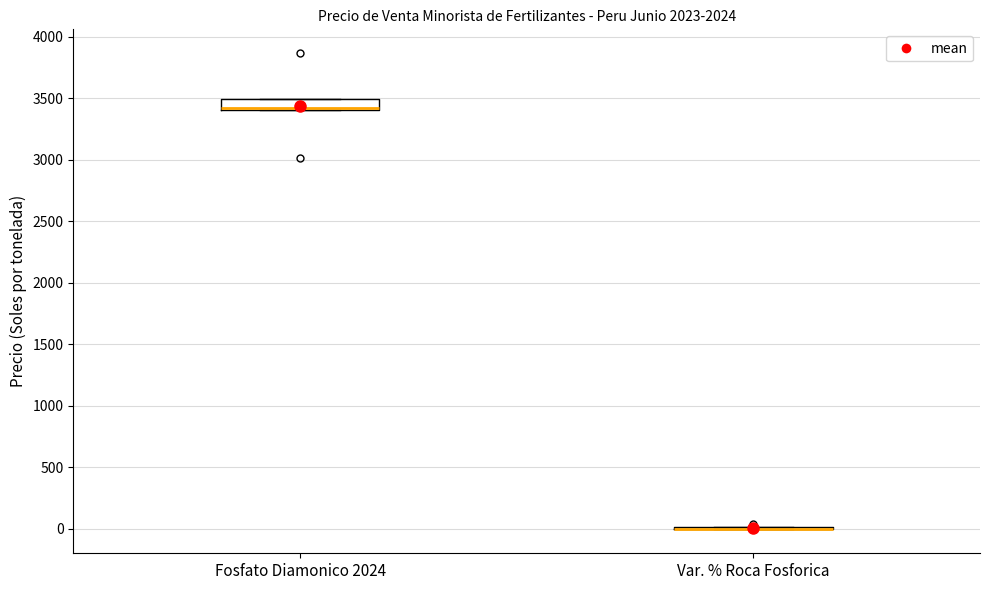

Reading left to right, transcribe this box plot: for each box, give where its median line is, the range the box spans, and where its two whiskers end, as read against the y-axis. The values are not printed on the chart, so give them approximately, as read against the axis.

Fosfato Diamonico 2024: median 3400 (drawn on the box's lower edge), box 3400 to 3500, whiskers 3400 to 3500
Var. % Roca Fosforica: box collapsed to a line at 0, whiskers 0 to 0